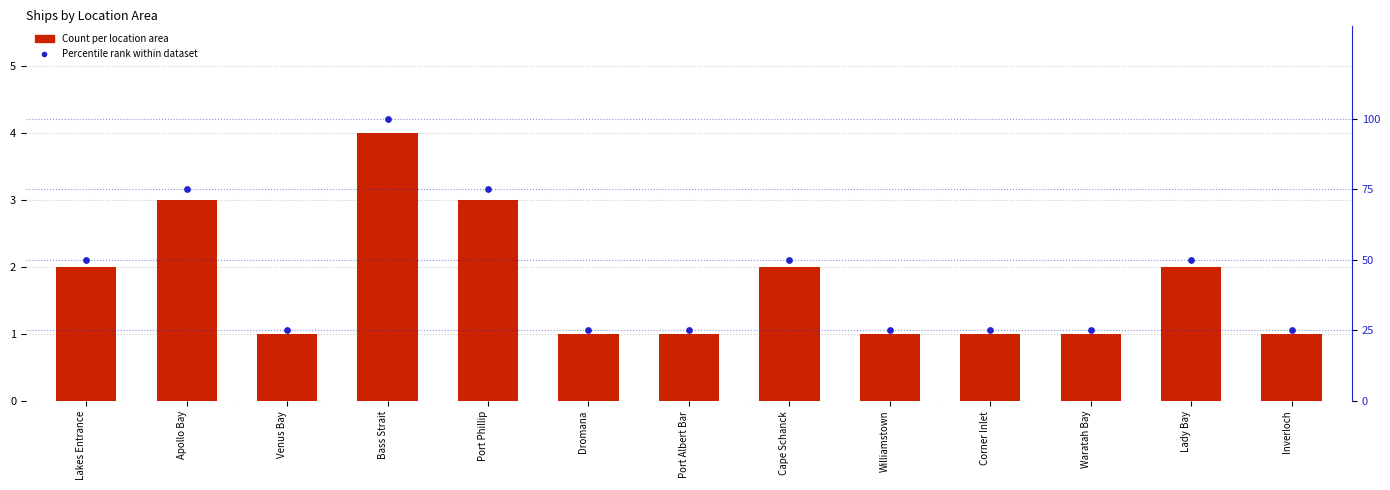

What is the total value across all series at Dromana?

26